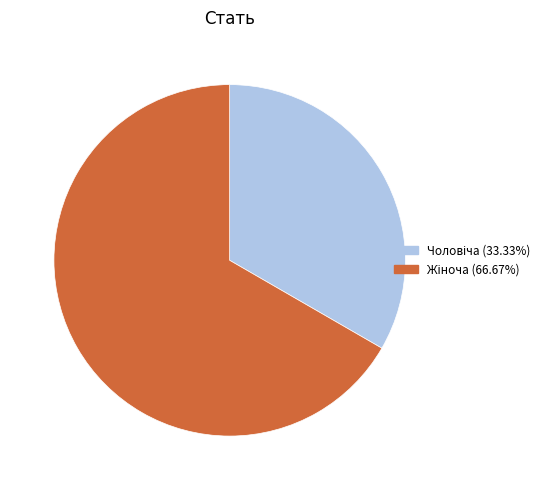

Is there a majority slice in this chart?

Yes